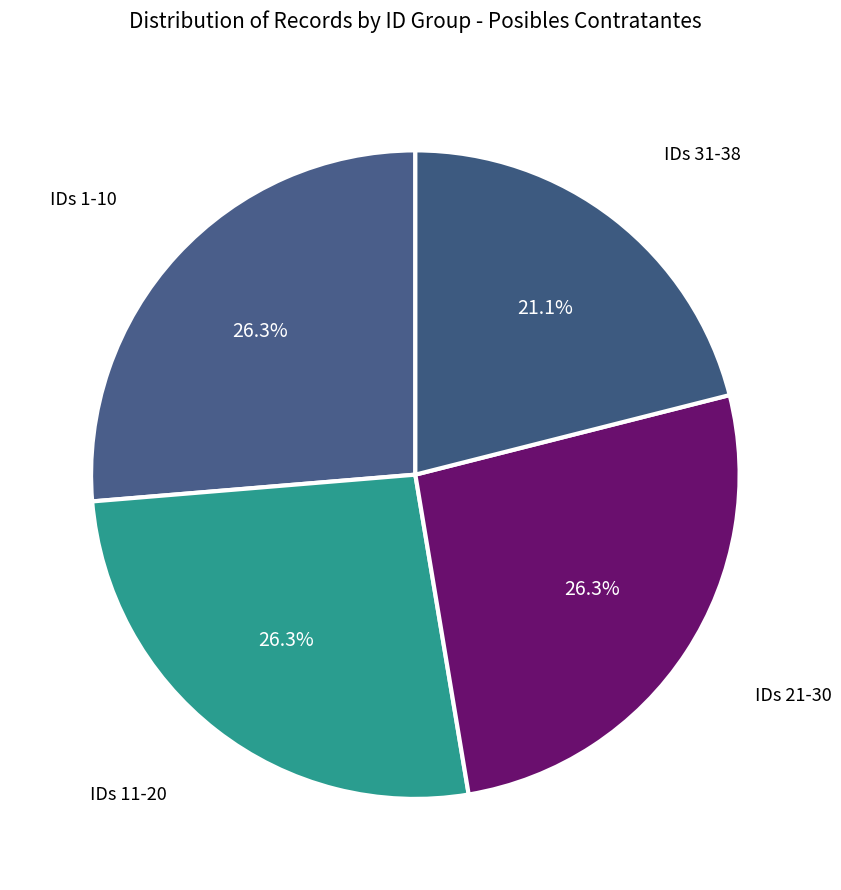

How many slices are in this pie chart?

4